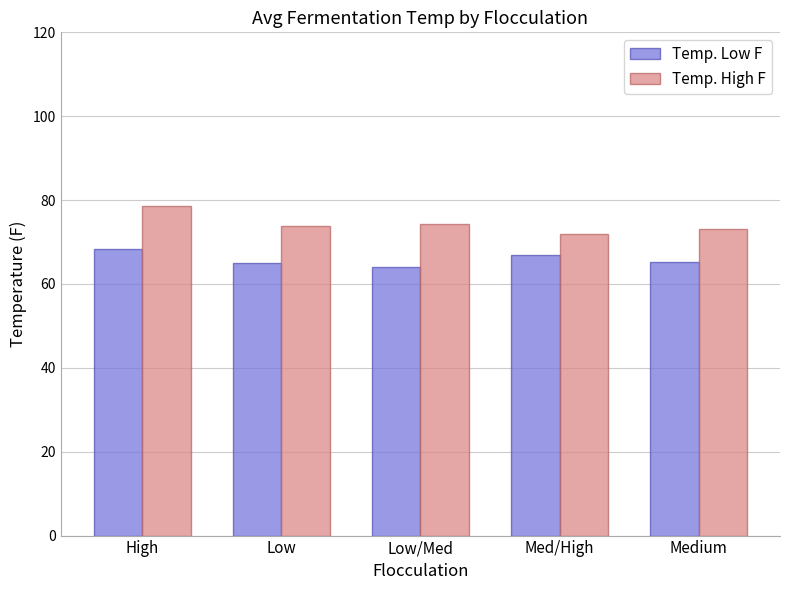

Which series has the largest total across all categories?

Temp. High F